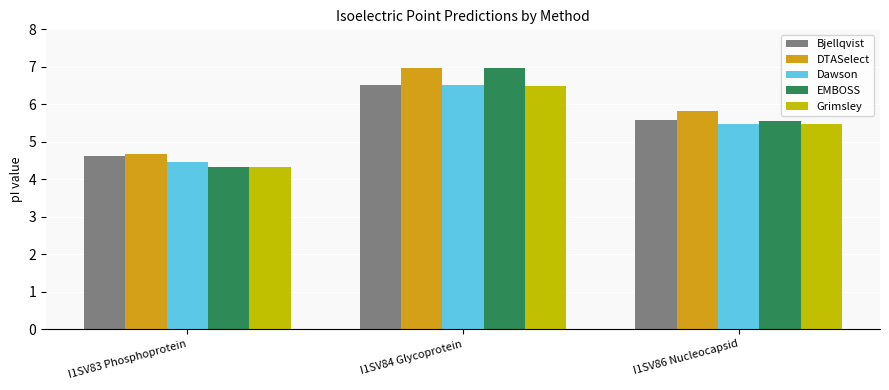

Is it true that Grimsley equals 5.5 at I1SV86 Nucleocapsid?

True